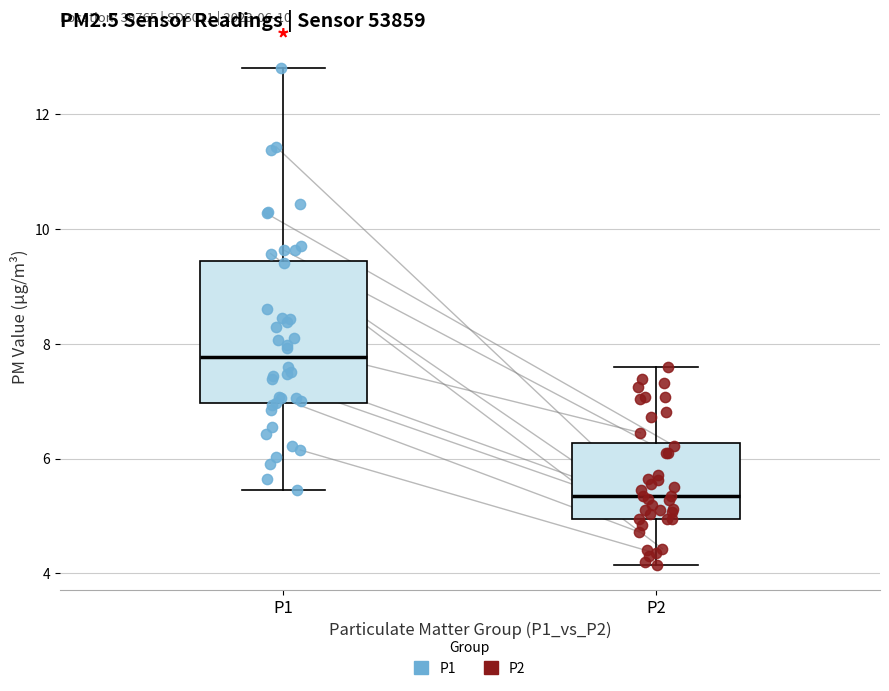

Comparing the boxes themselves (not the whiskers), which one is the tallest?

P1